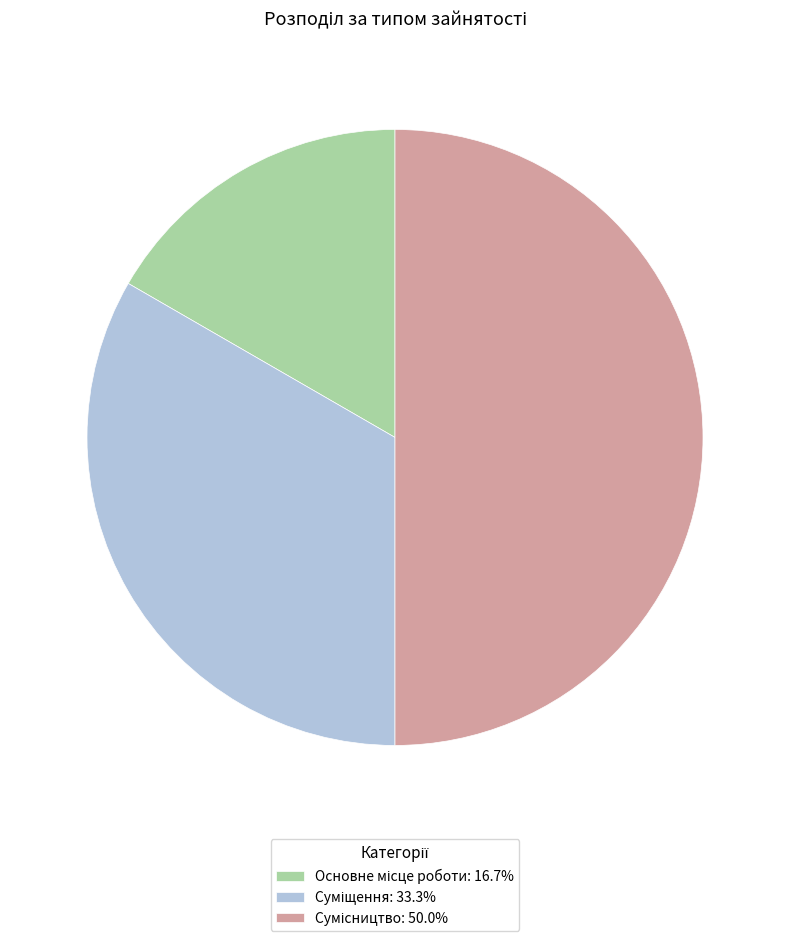

How many segments does this pie chart have?

3